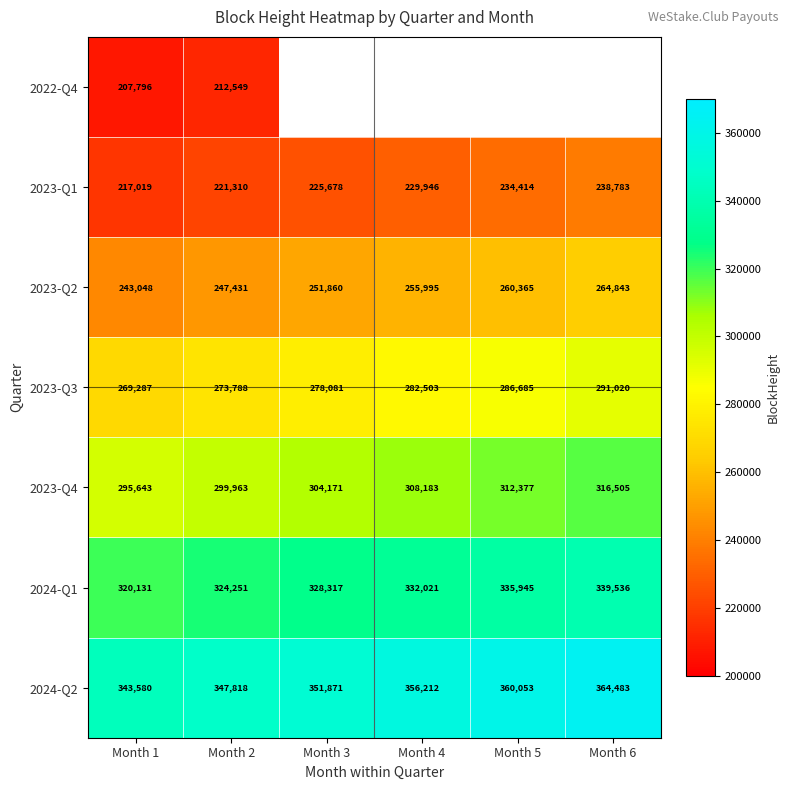

True or false: 2023-Q4 has a value of 88060.8 at Month 2.

False